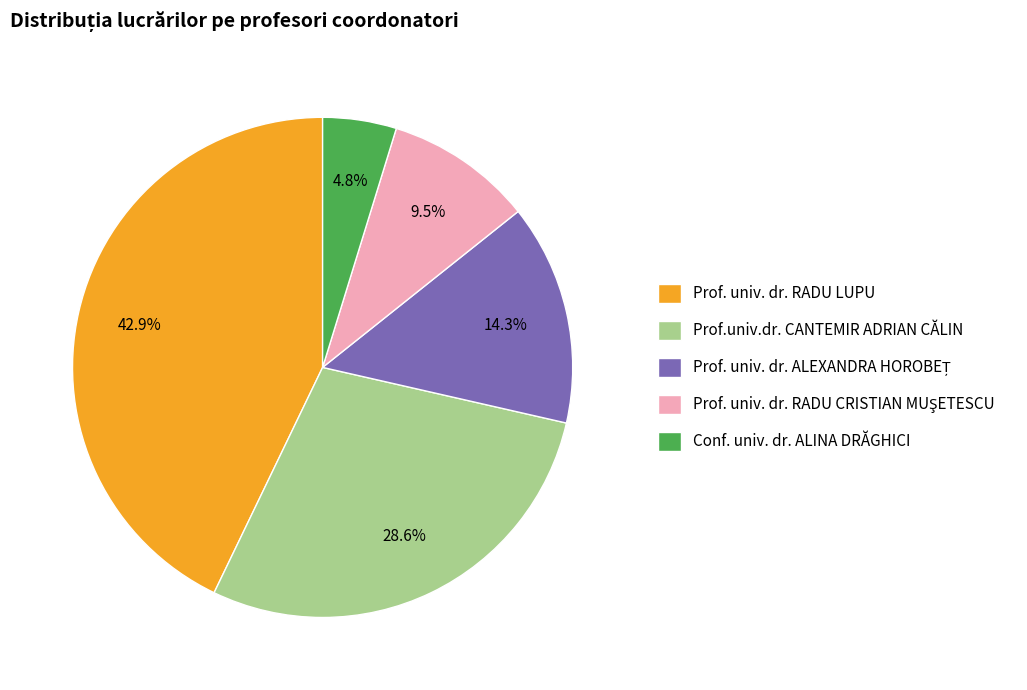

How many segments does this pie chart have?

5